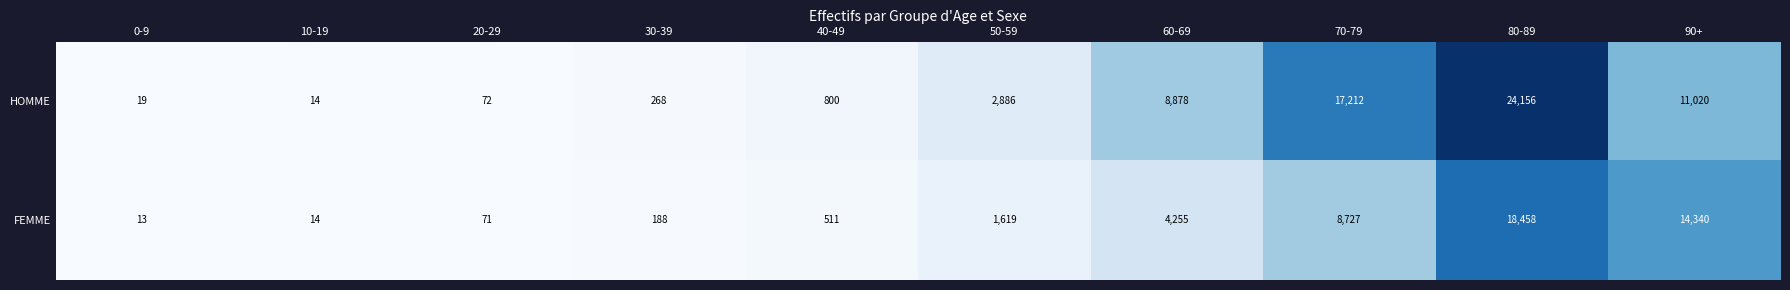

Which series has the largest total across all categories?

HOMME